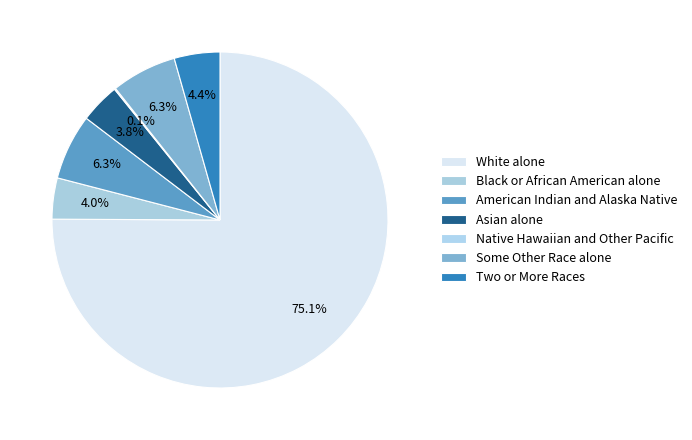

How many segments does this pie chart have?

7